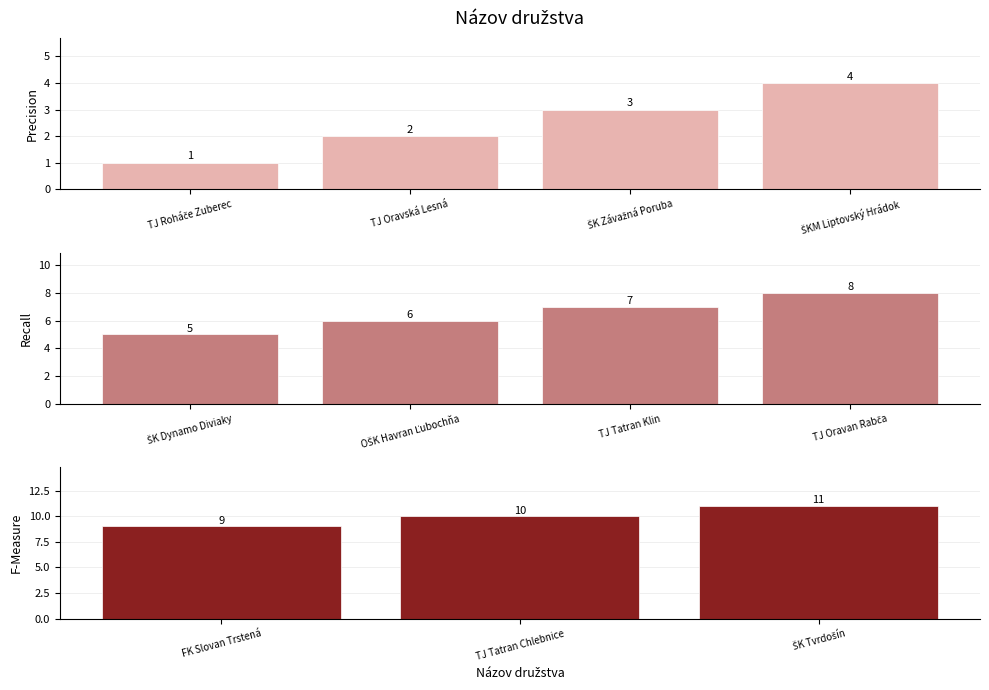

Are the bars grouped side by side (vs. stacked)?

No